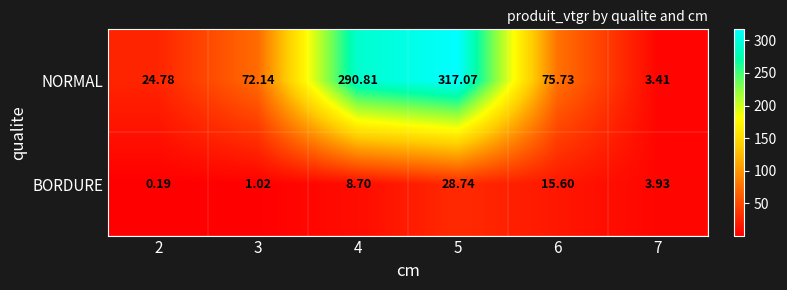

Which series has the largest range (max minus min)?

NORMAL